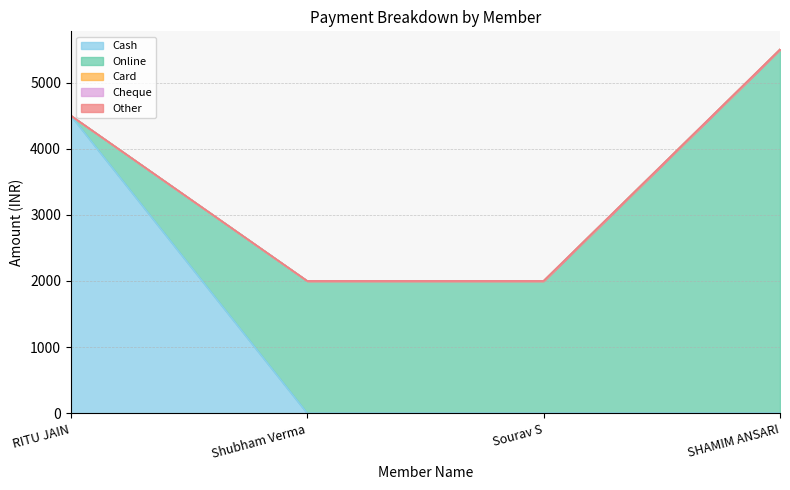

What are all the series names shown in the legend?

Cash, Online, Card, Cheque, Other